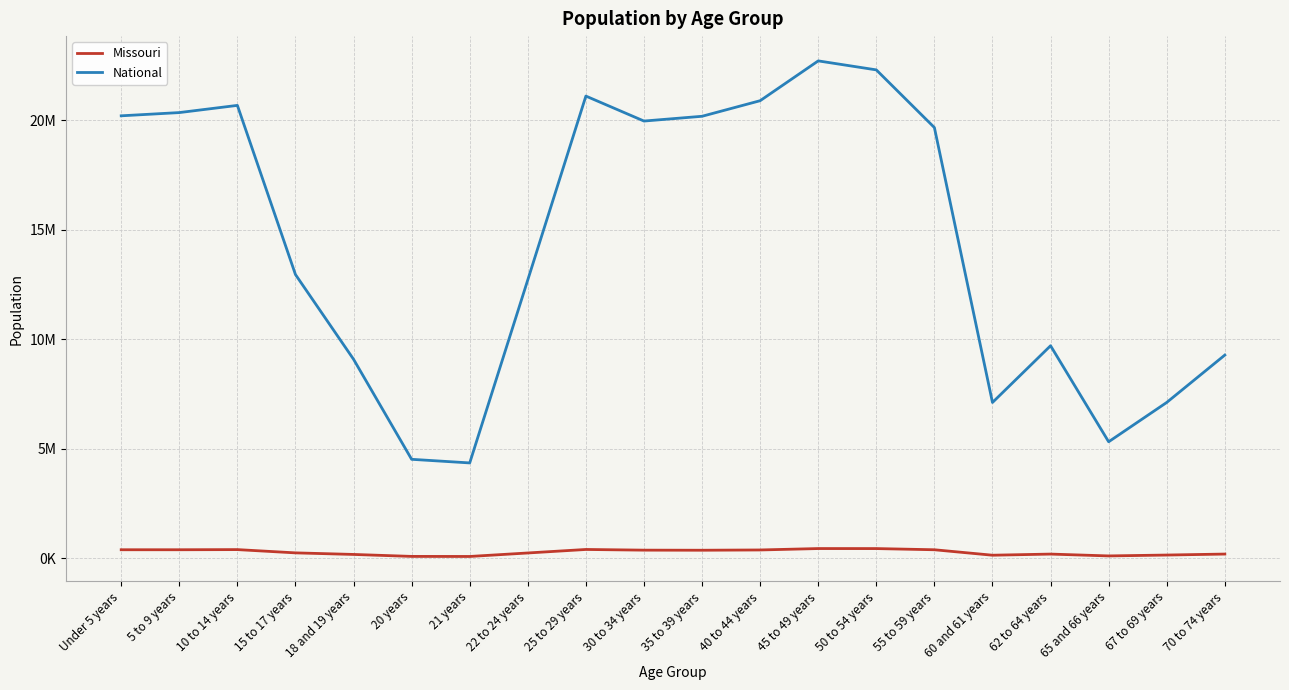

Where is the first local minimum for Missouri?

21 years